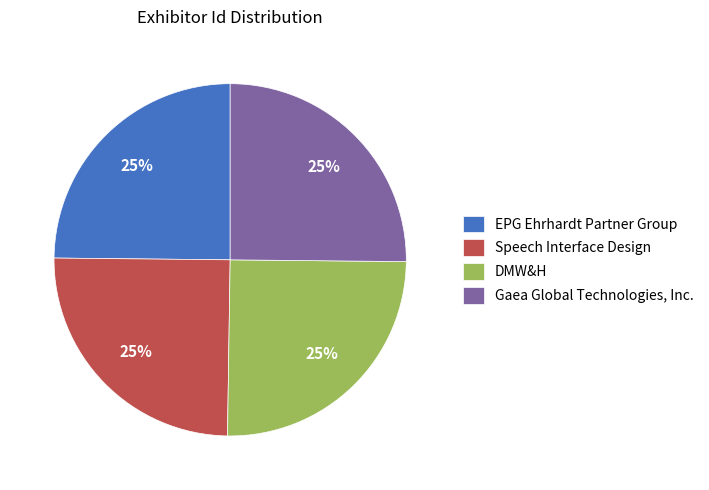

Does Gaea Global Technologies, Inc. represent more than half of the total?

No